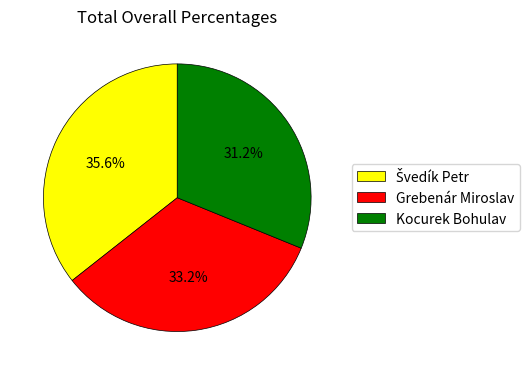

Approximately how many times larger is the value at Kocurek Bohulav compared to Grebenár Miroslav?

0.9